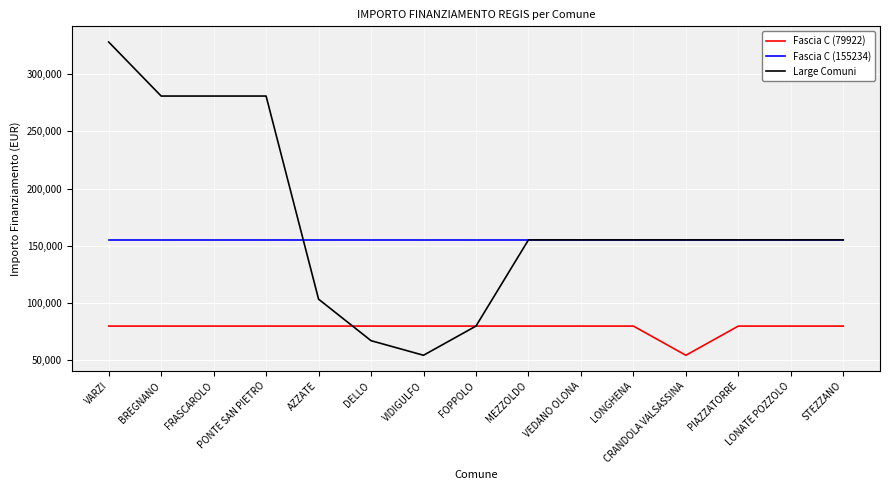

True or false: Fascia C (155234) has a value of 155234 at VIDIGULFO.

True